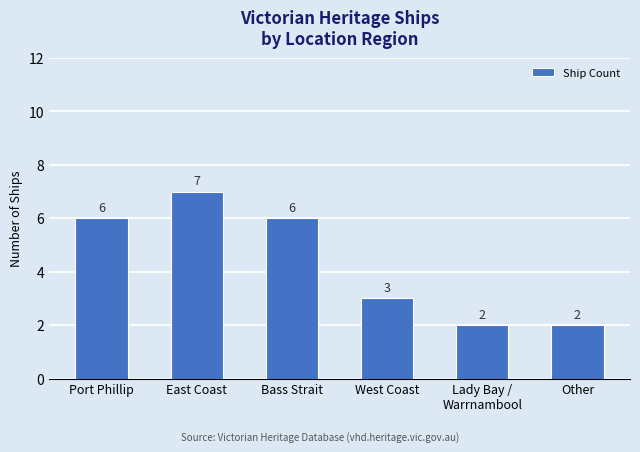

Between Bass Strait and Other, which is larger?

Bass Strait